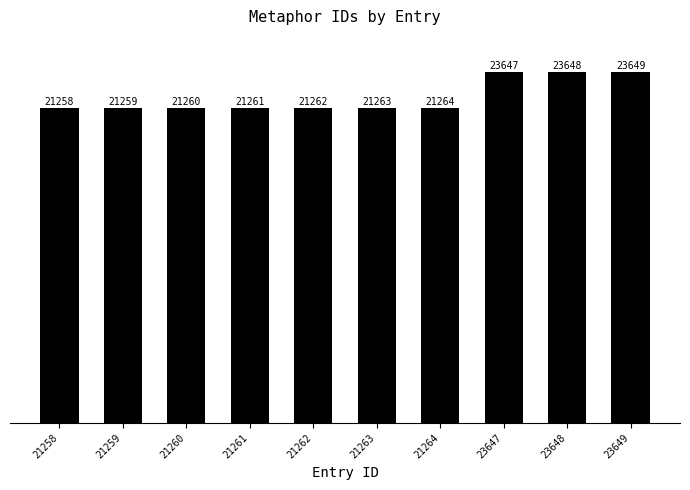

True or false: the data shows 23649 at 23649.

True